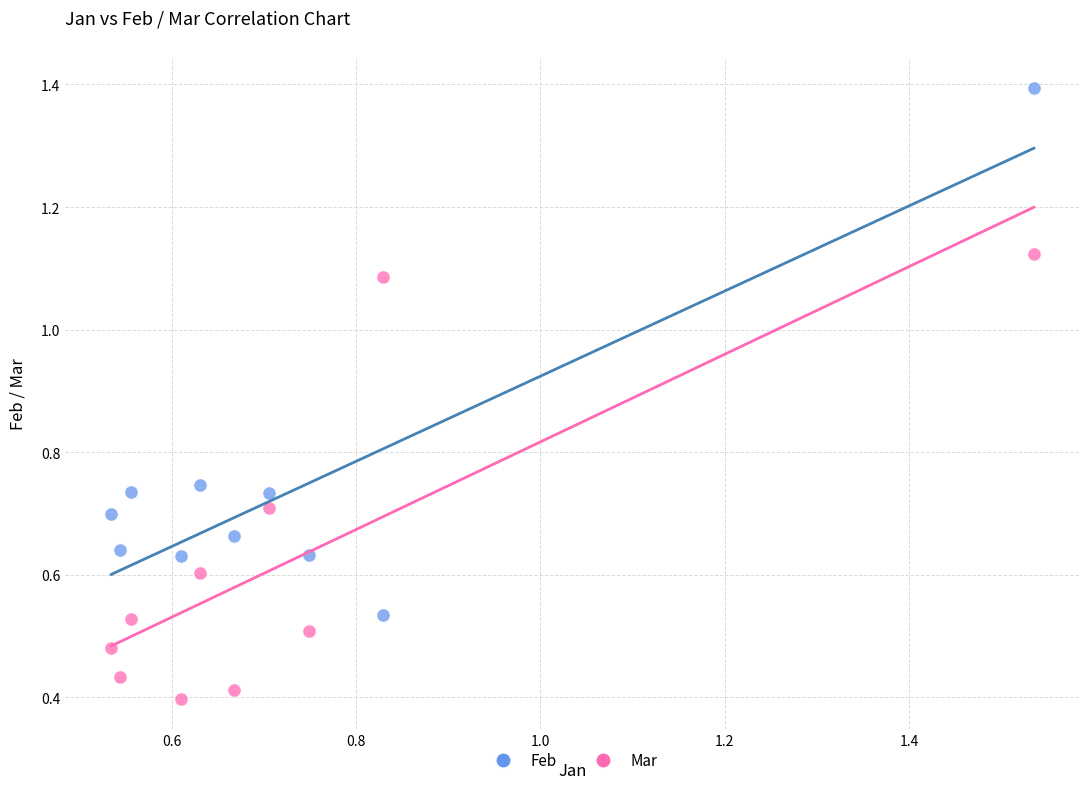

Which series has the largest Y range (max minus min)?

Feb